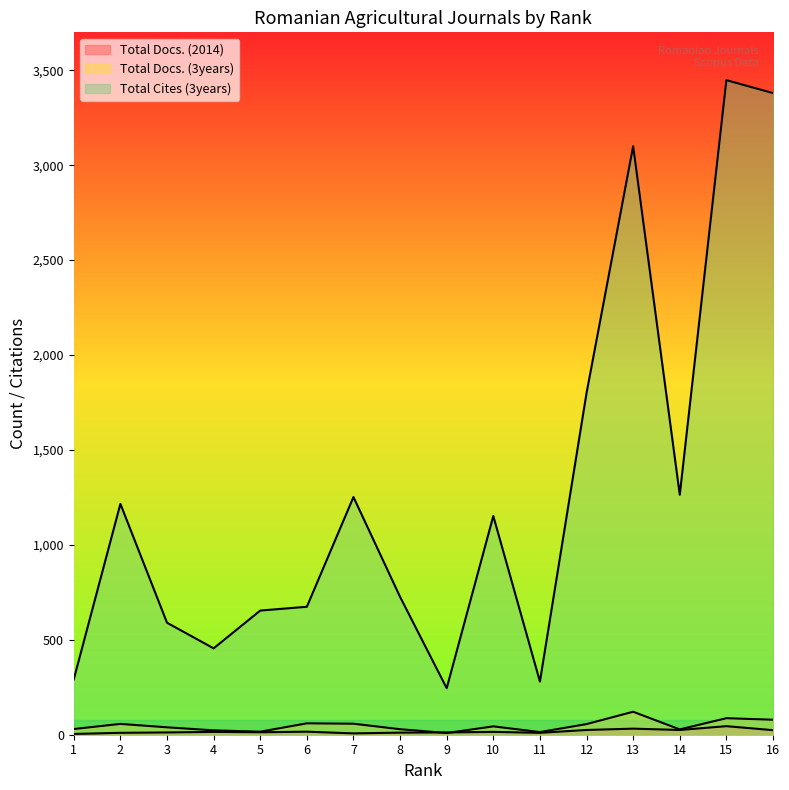

Which series has the largest total across all categories?

Total Cites (3years)